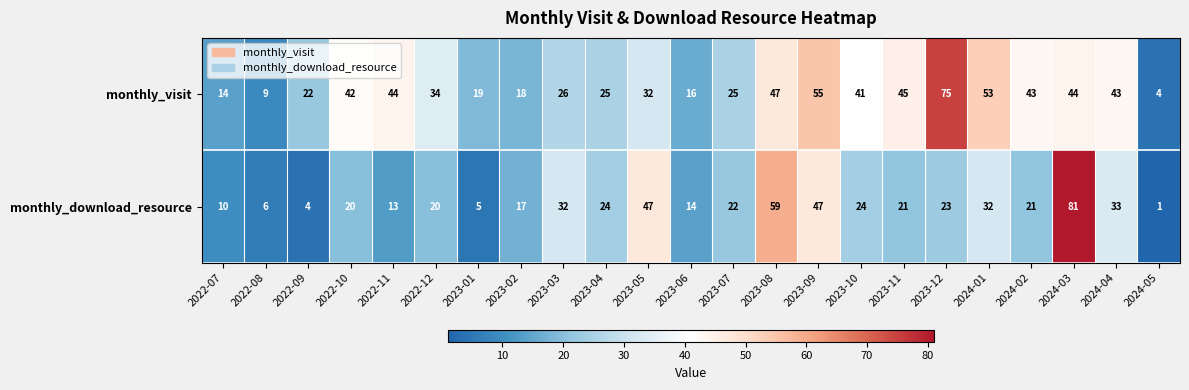

At which category is the sum across all series the highest?

2024-03